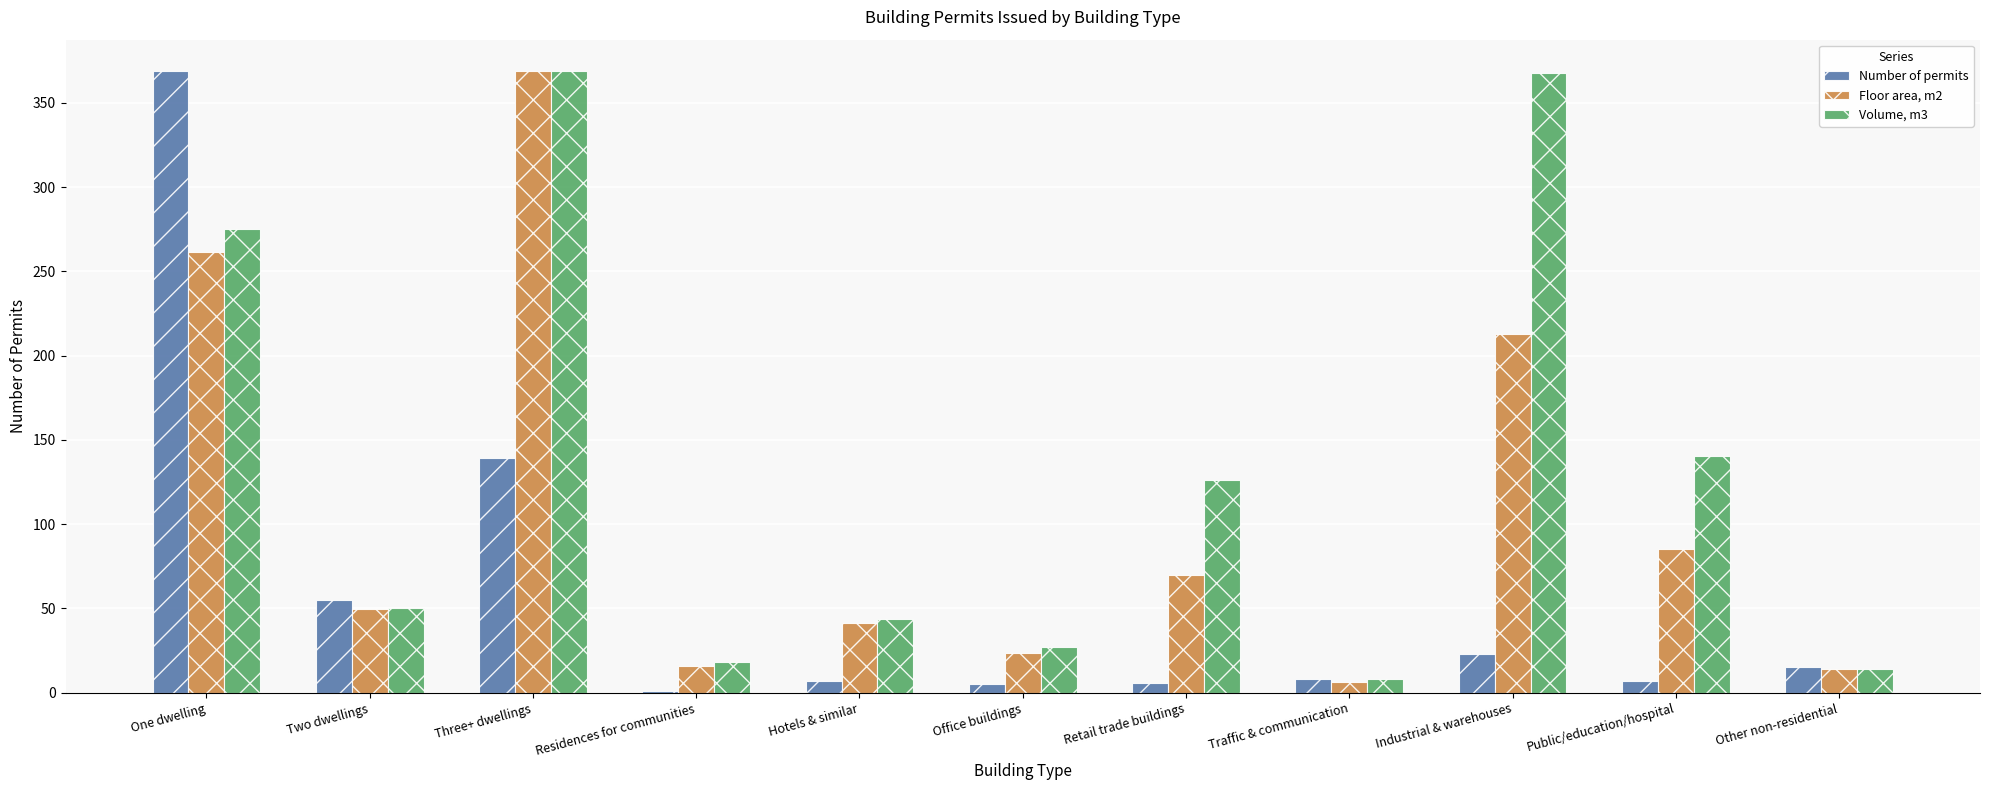

Which category has the highest value in the Floor area, m2 series?

Three+ dwellings